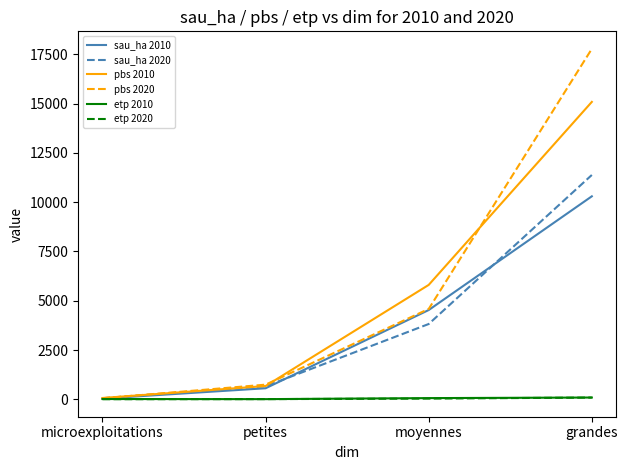

Which series has the largest total across all categories?

pbs 2020